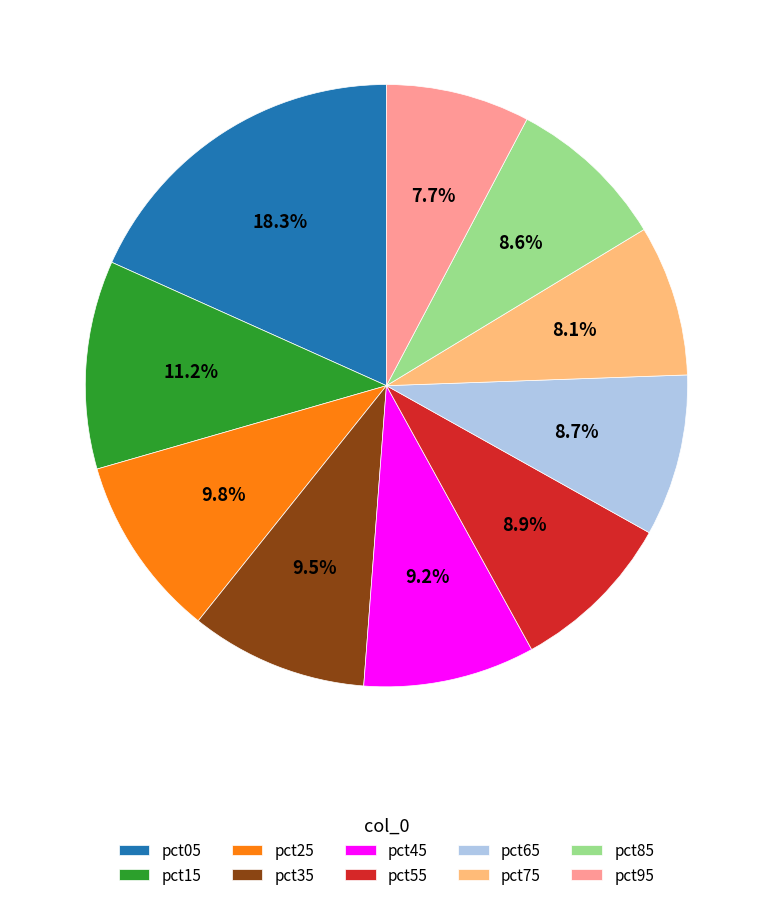

Count the number of slices in the pie.

10